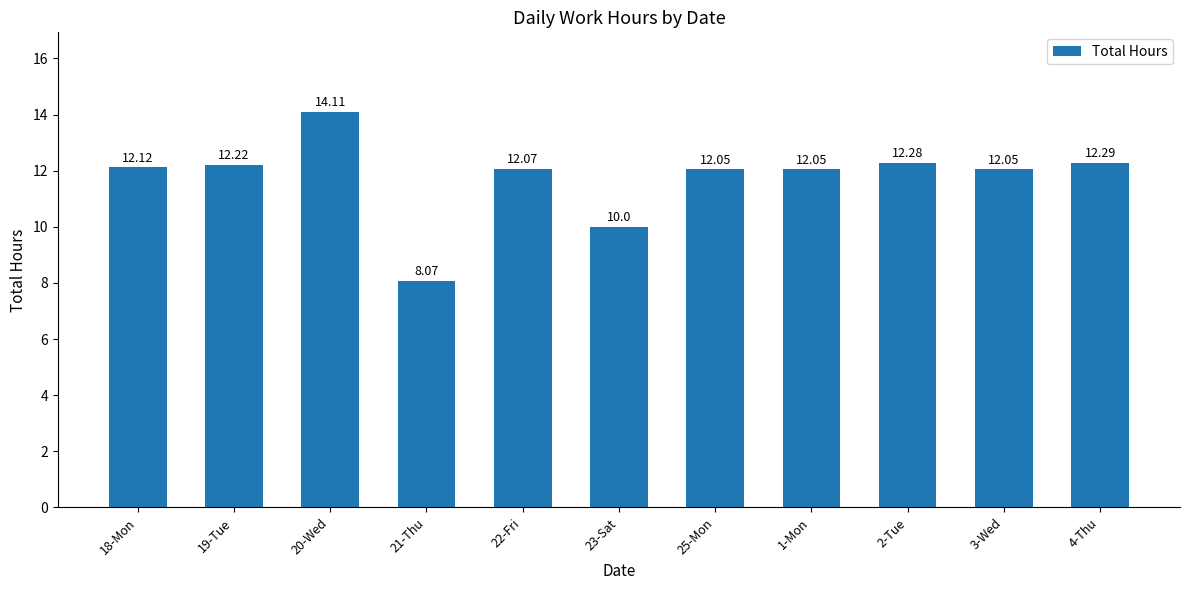

Where is the data nearest to the value 11?

23-Sat